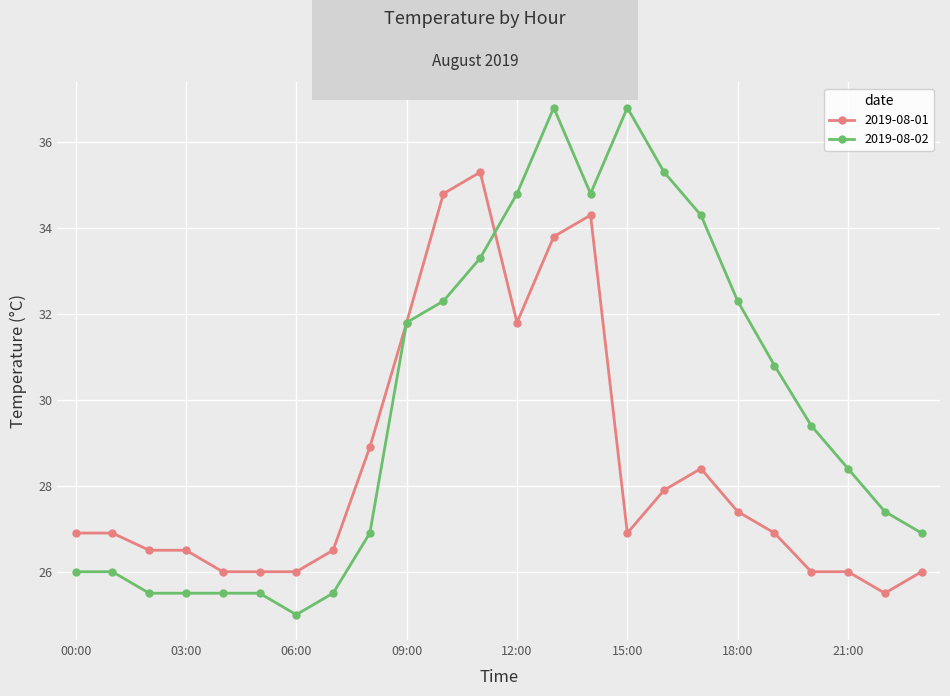

How many data points does each series have?

24